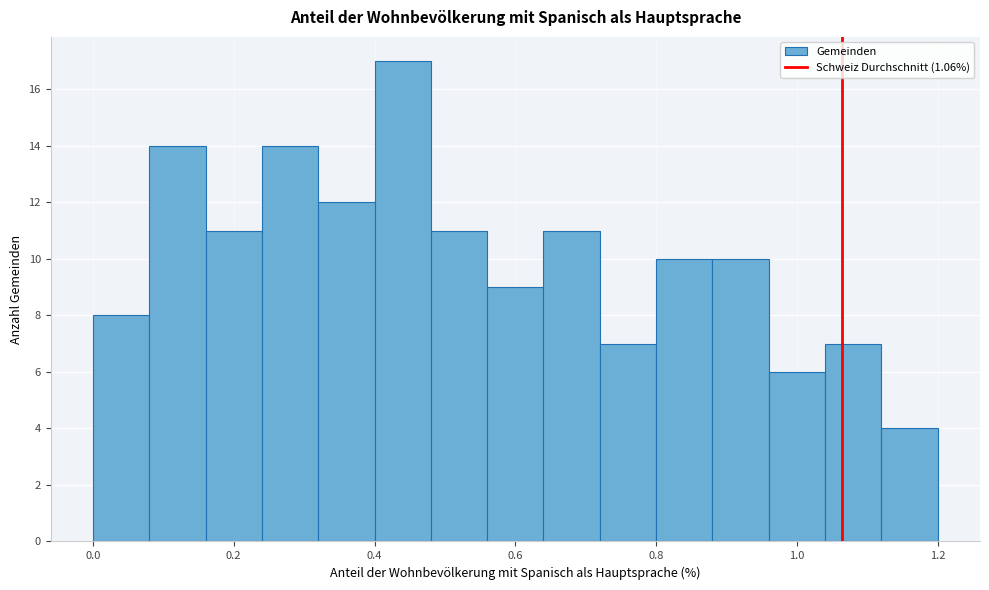

Reading left to right, list every bar in this chart as the range it spans on the x-axis followed by its height. The values are not printed on the chart, so give them approximately, as read against the axis.

0.00 to 0.08: 8
0.08 to 0.16: 14
0.16 to 0.24: 11
0.24 to 0.32: 14
0.32 to 0.40: 12
0.40 to 0.48: 17
0.48 to 0.56: 11
0.56 to 0.64: 9
0.64 to 0.72: 11
0.72 to 0.80: 7
0.80 to 0.88: 10
0.88 to 0.96: 10
0.96 to 1.04: 6
1.04 to 1.12: 7
1.12 to 1.20: 4